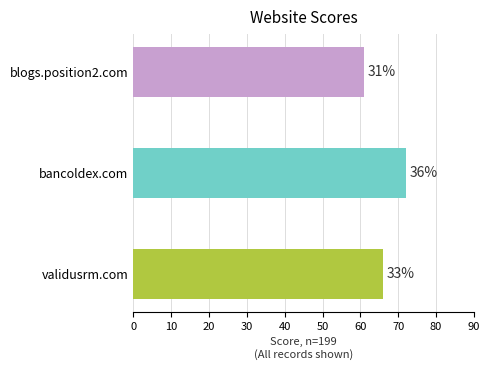

Does the chart contain any negative values?

No